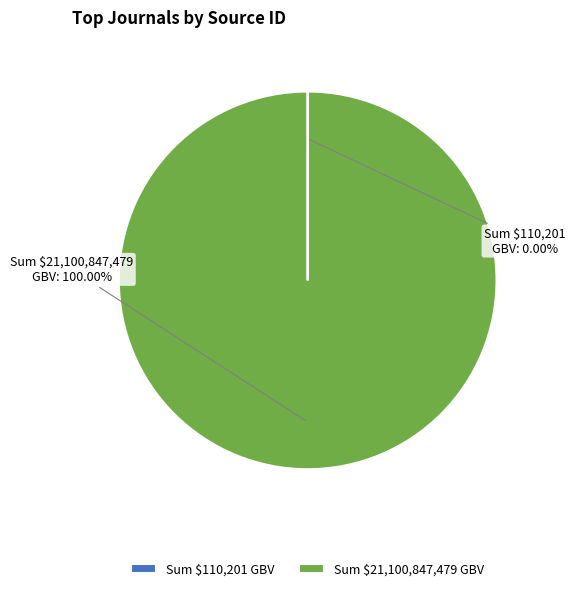

Which category has the biggest portion of the pie?

Sum $21,100,847,479 GBV